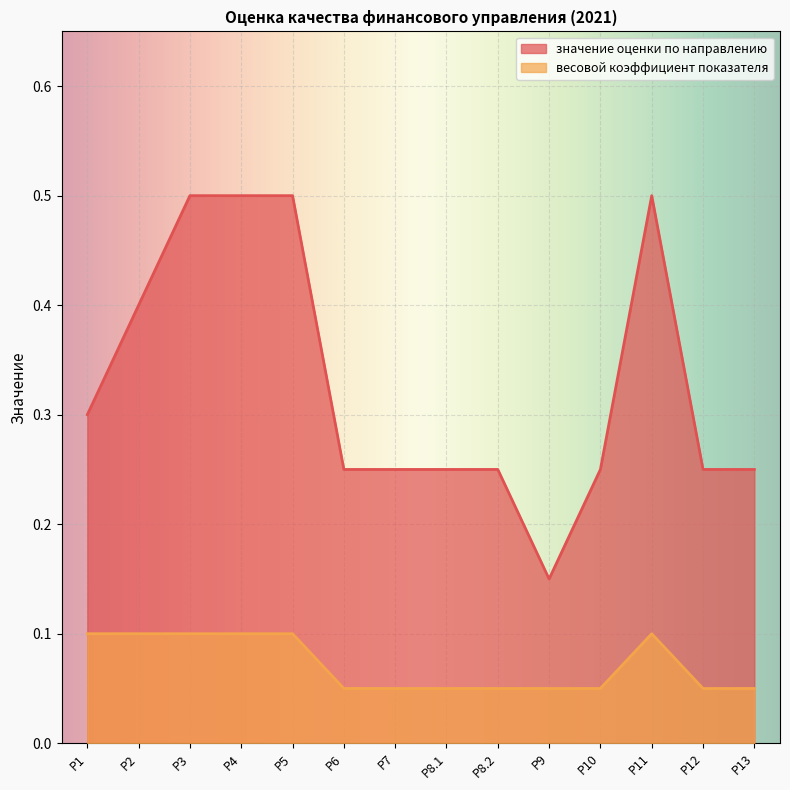

What is the difference between the весовой коэффициент показателя values at Р5 and Р10?

0.1